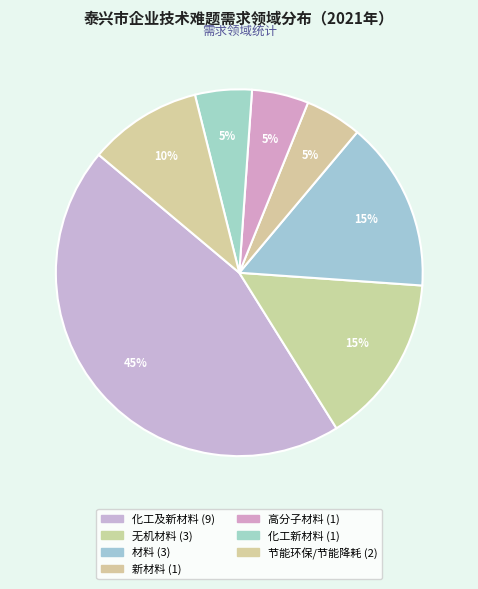

What is the change in value from 化工及新材料 to 材料?

-6